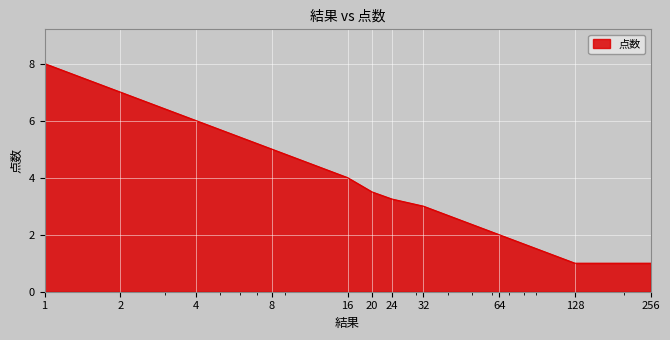

What is the difference between the maximum and minimum values?

7.0